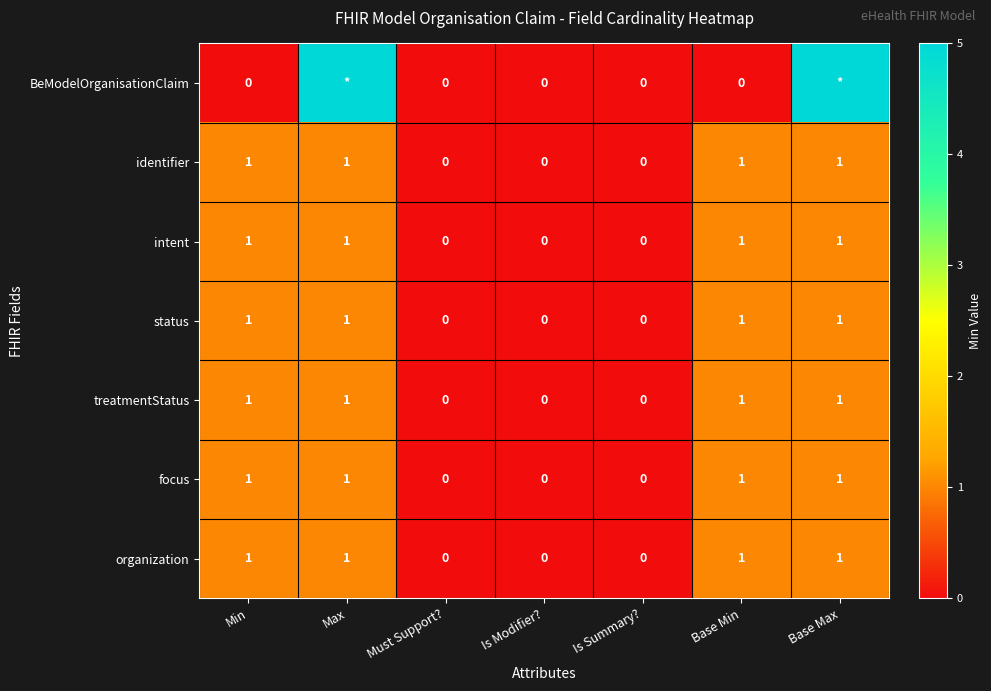

What is the sum of all status values?

4